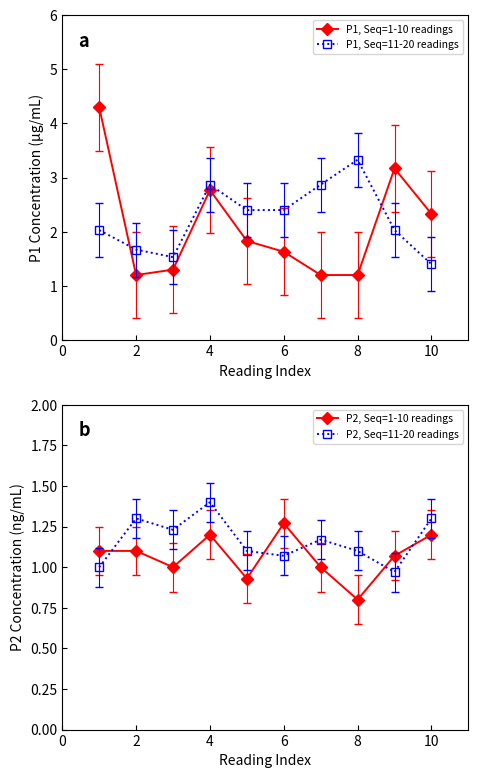

What is the lowest value of the P1, Seq=1-10 readings series?

1.2